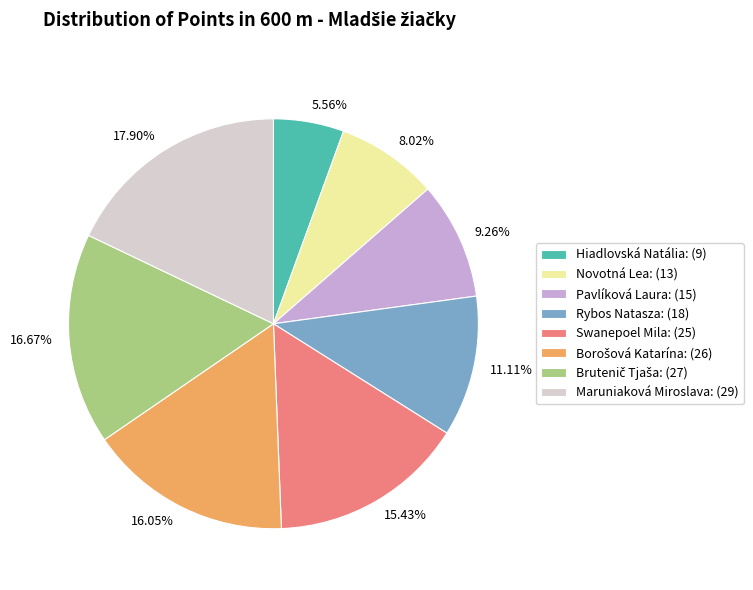

To the nearest percent, what percentage of the pie is Pavlíková Laura?

9%